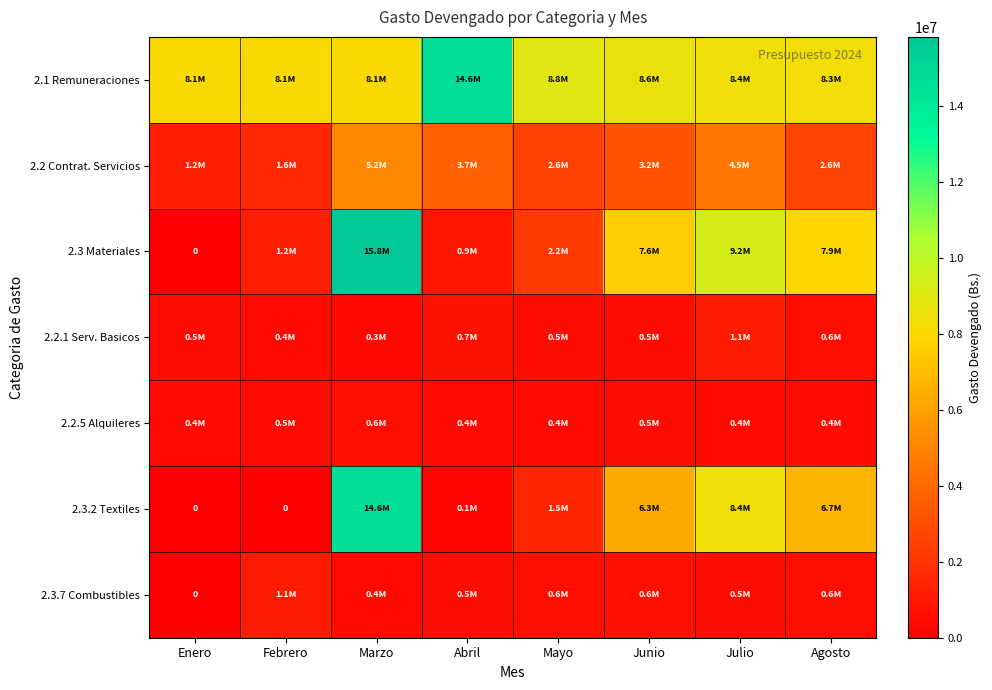

Rank the categories by 2.3 Materiales value from lowest to highest.

Enero, Abril, Febrero, Mayo, Junio, Agosto, Julio, Marzo